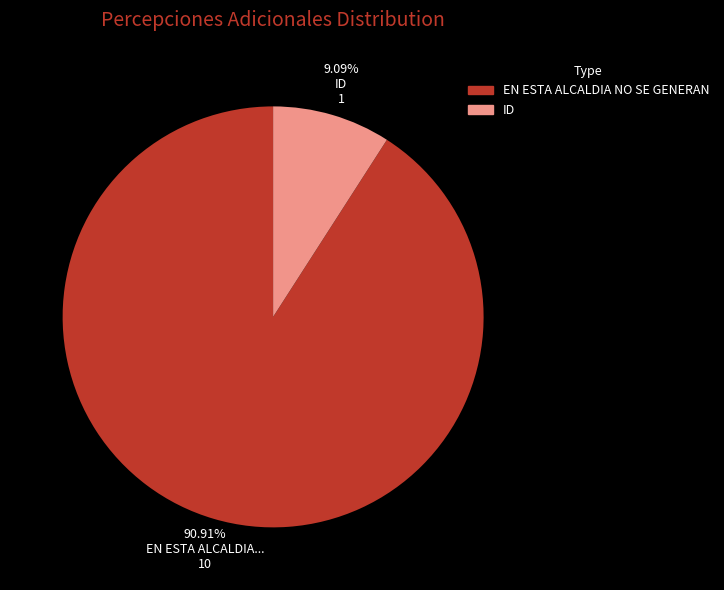

To the nearest percent, what is the average slice percentage?

50%